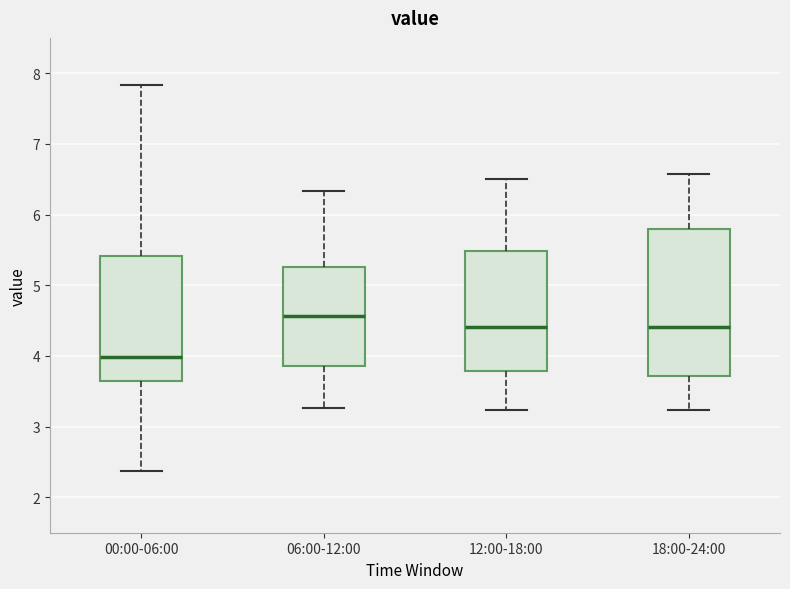

Reading left to right, transcribe this box plot: for each box, give where its median line is, the range the box spans, and where its two whiskers end, as read against the y-axis. The values are not printed on the chart, so give them approximately, as read against the axis.

00:00-06:00: median 4.0, box 3.7 to 5.4, whiskers 2.4 to 7.8
06:00-12:00: median 4.6, box 3.9 to 5.3, whiskers 3.3 to 6.3
12:00-18:00: median 4.4, box 3.8 to 5.5, whiskers 3.2 to 6.5
18:00-24:00: median 4.4, box 3.7 to 5.8, whiskers 3.2 to 6.6